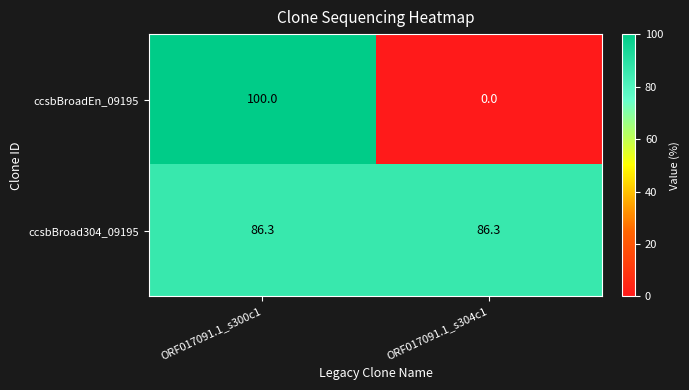

Which series has the widest spread of values?

ccsbBroadEn_09195